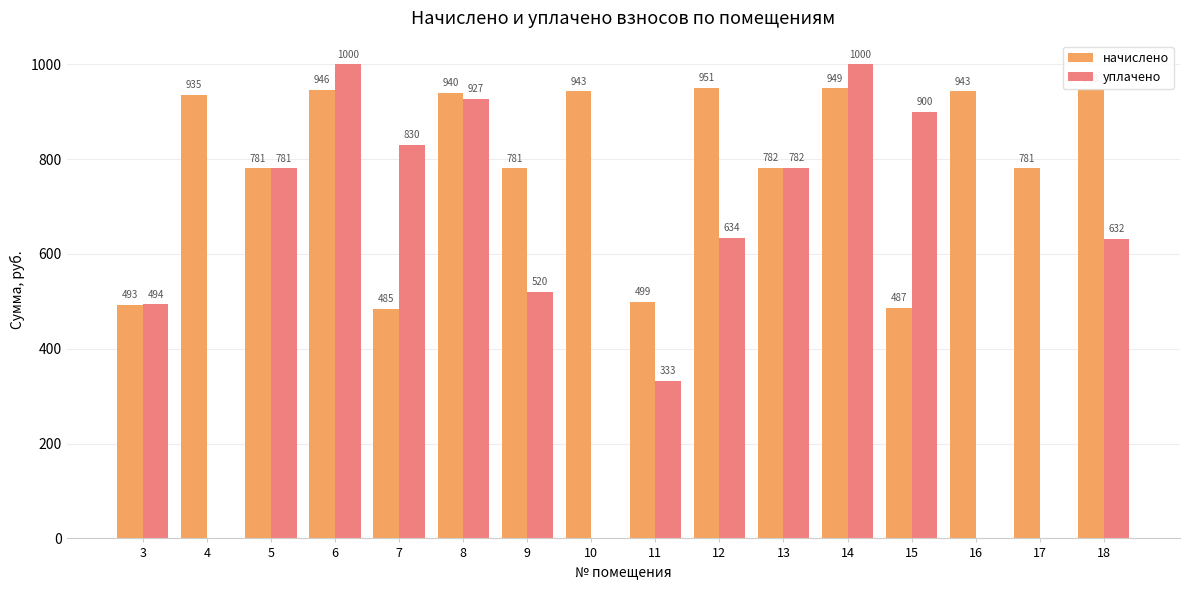

Which series changed the most between 8 and 17?

уплачено